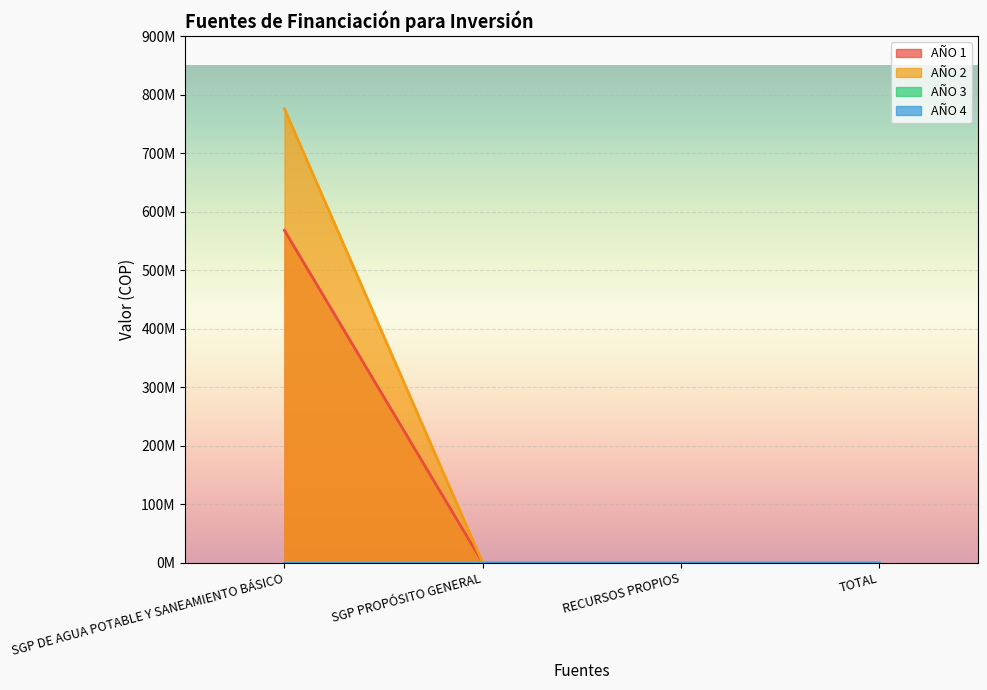

Which series has the largest range (max minus min)?

AÑO 2